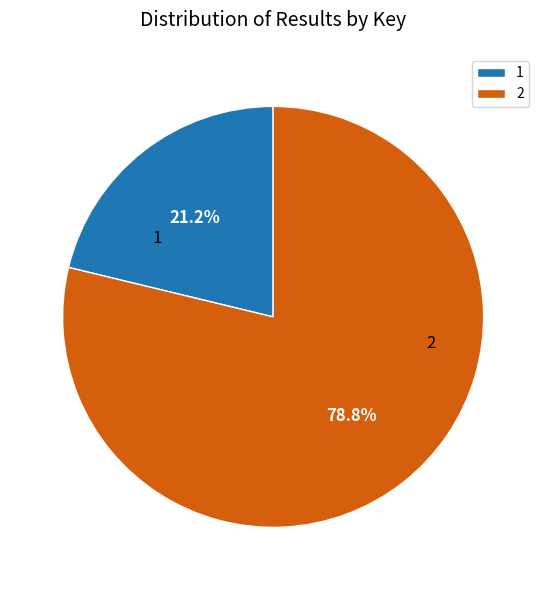

How many segments does this pie chart have?

2